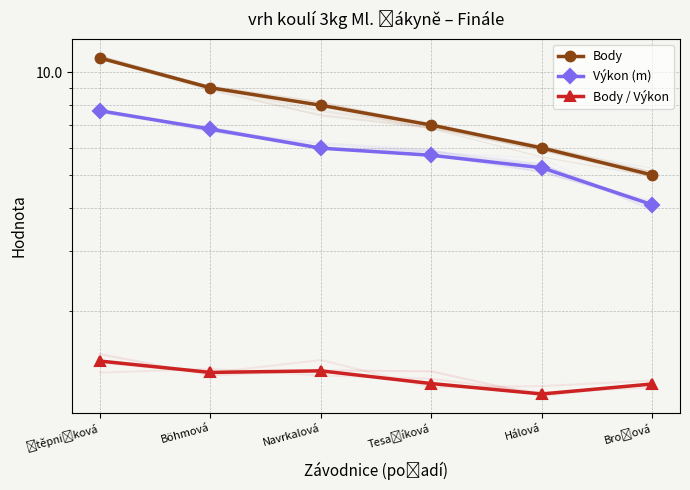

How many interior local valleys does the Body / Výkon series have?

2